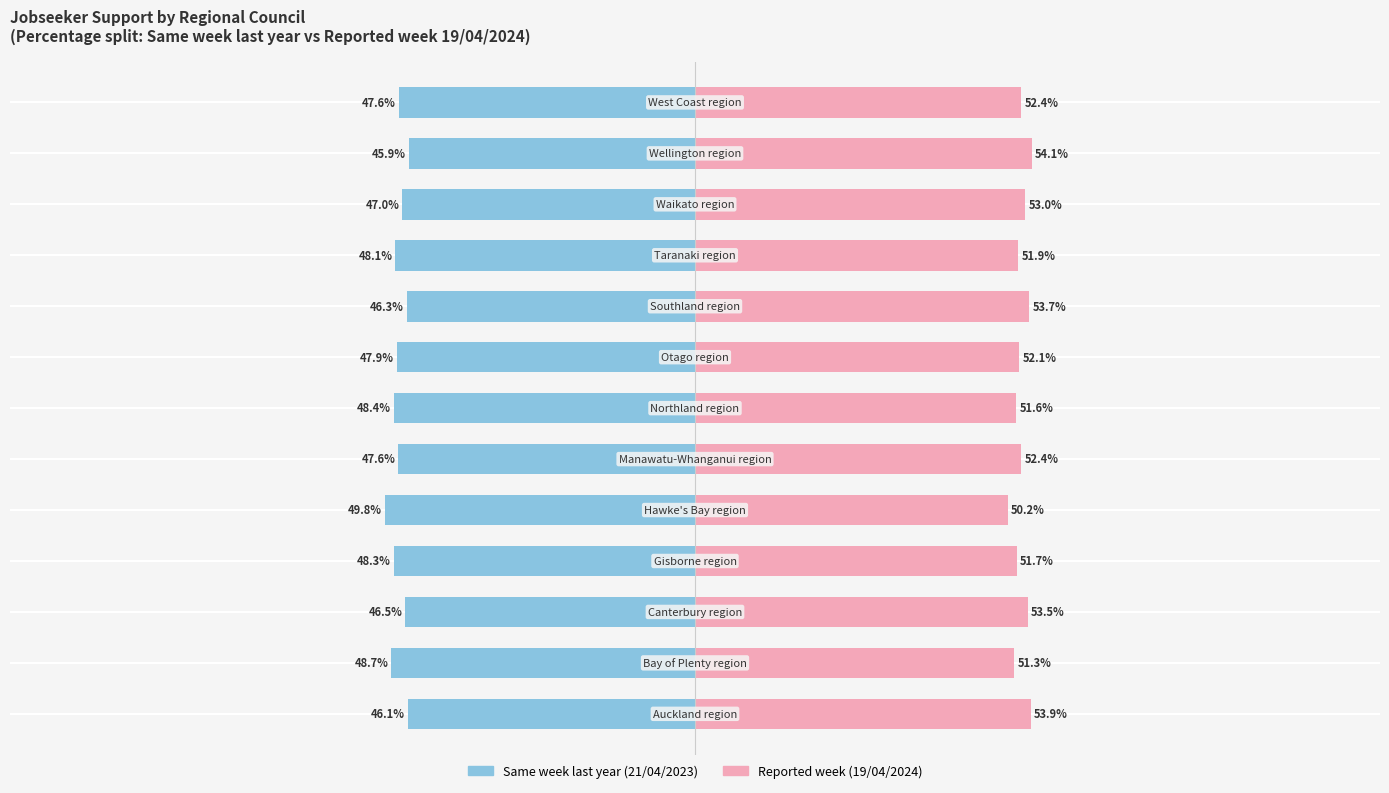

How many groups of bars are there?

13